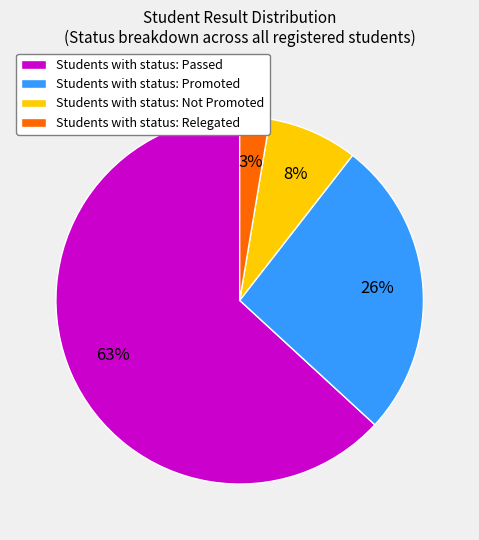

To the nearest percent, what is the difference between the Students with status: Not Promoted and Students with status: Relegated slice percentages?

5%